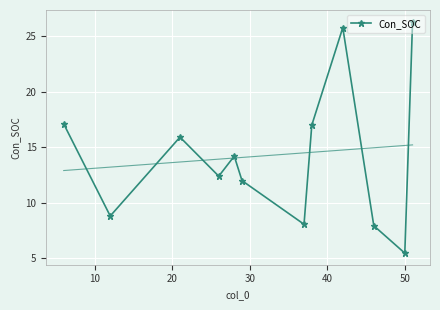

What is the maximum value for Con_SOC?

26.3